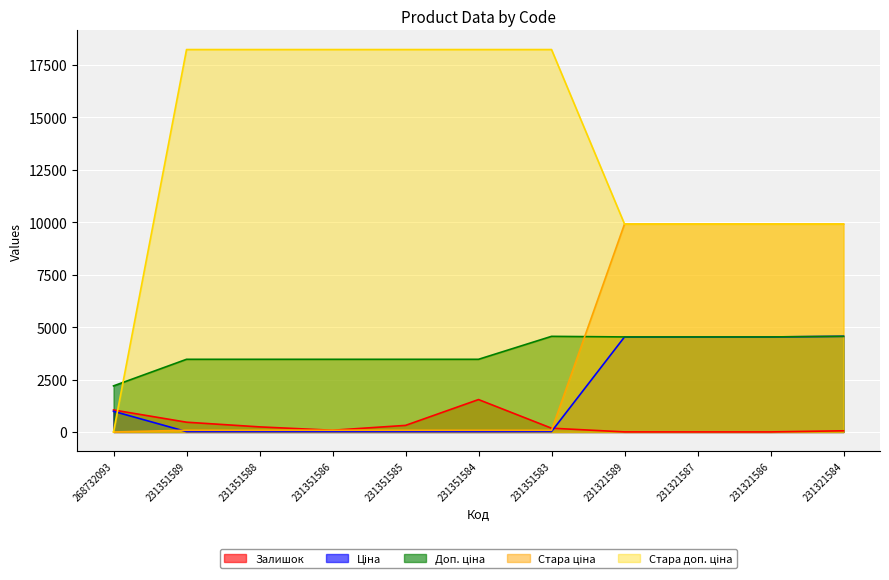

At 231351589, list the series in order from largest to smallest.

Стара доп. ціна, Доп. ціна, Залишок, Стара ціна, Ціна